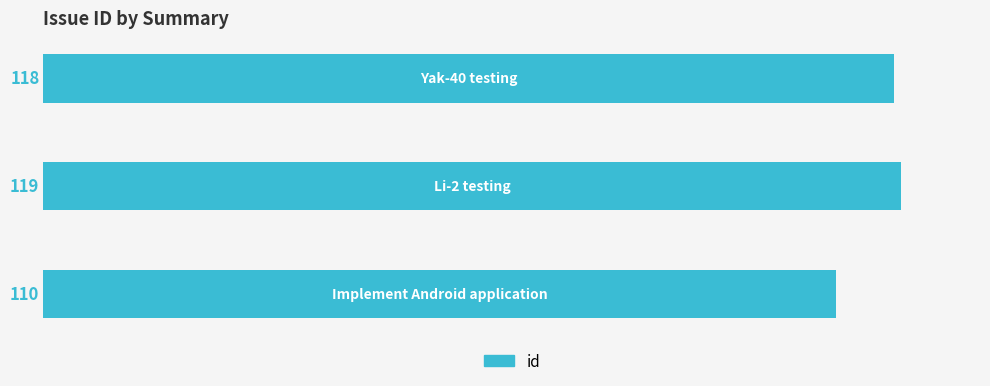

Count the values in the range 110 to 119.

3